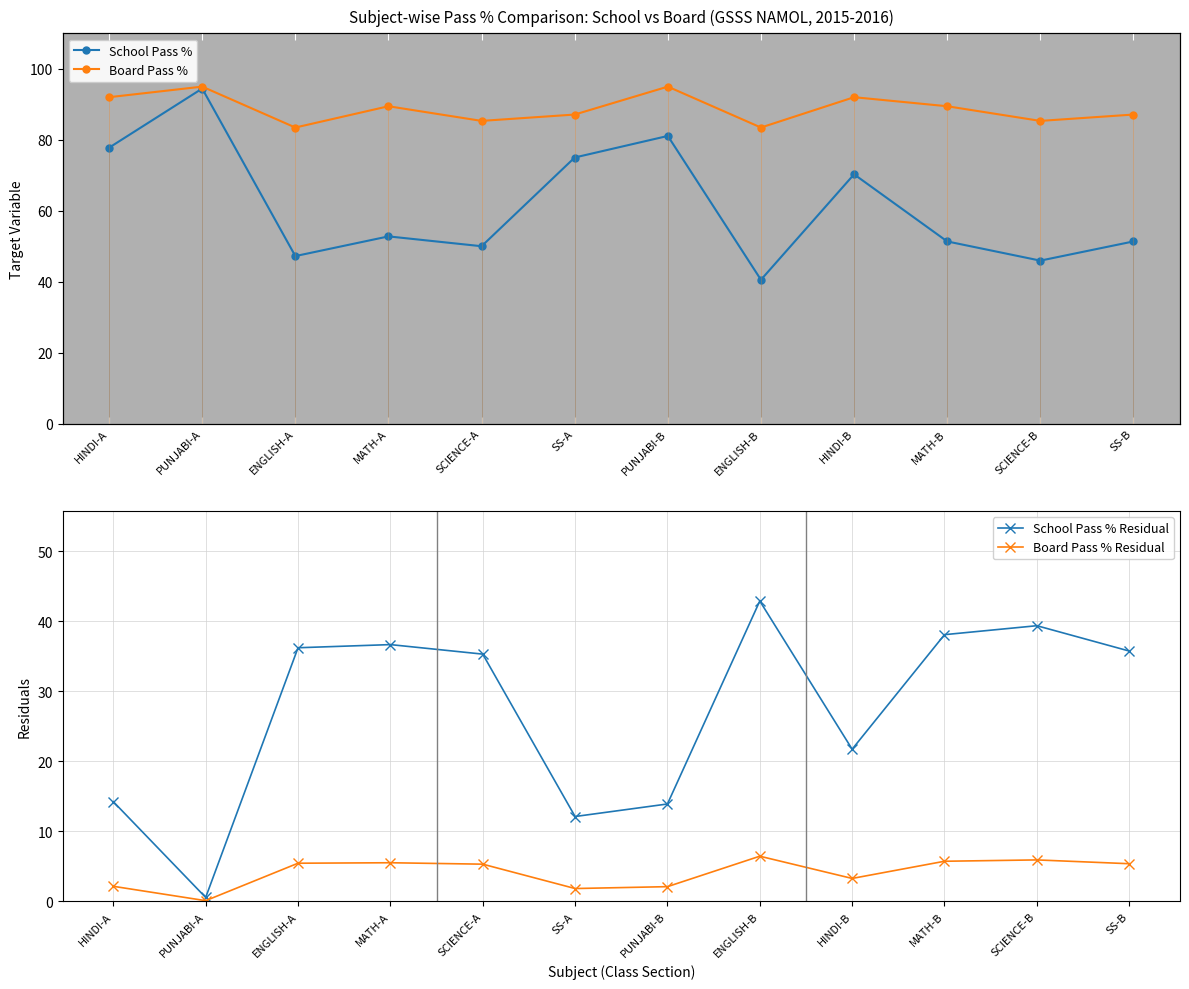

Count the number of categories in the chart.

12